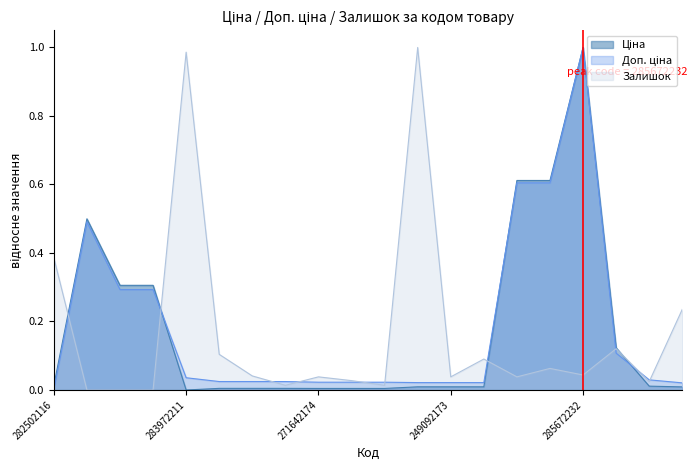

Is it true that Ціна equals 0.0 at 249092172?

False